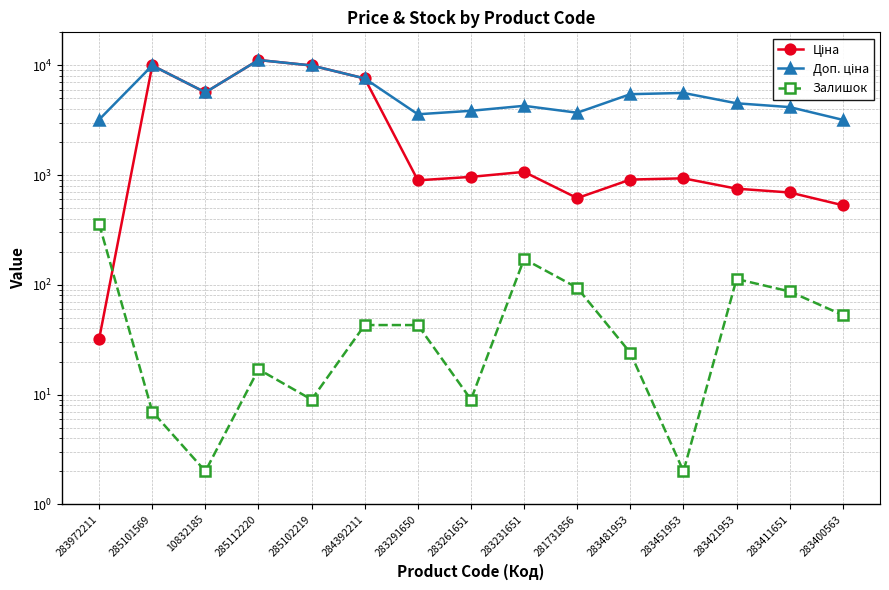

True or false: Залишок has a value of 4.8 at 283261651.

False